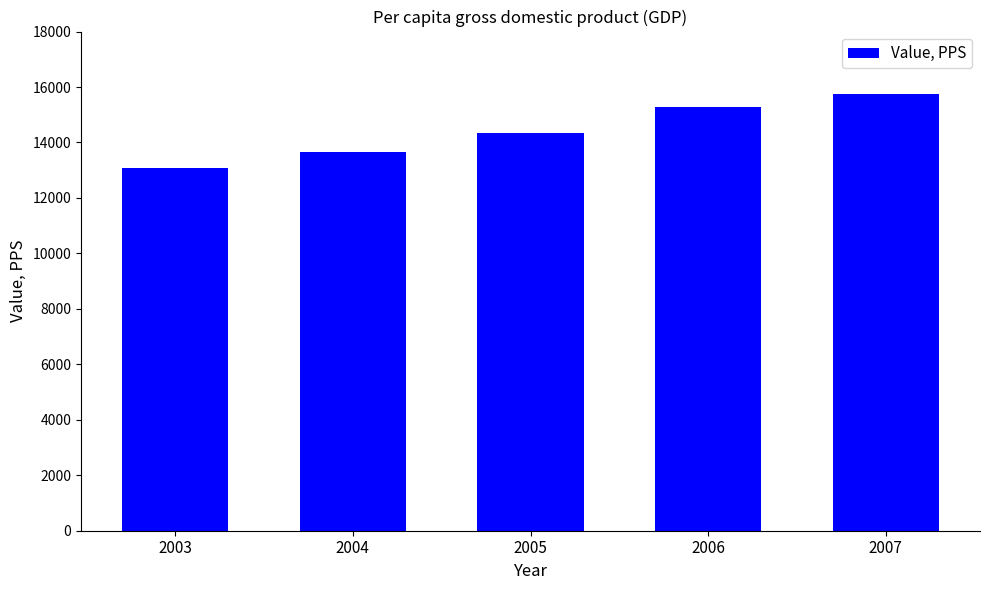

The value at 2003 is 13096. True or false?

True